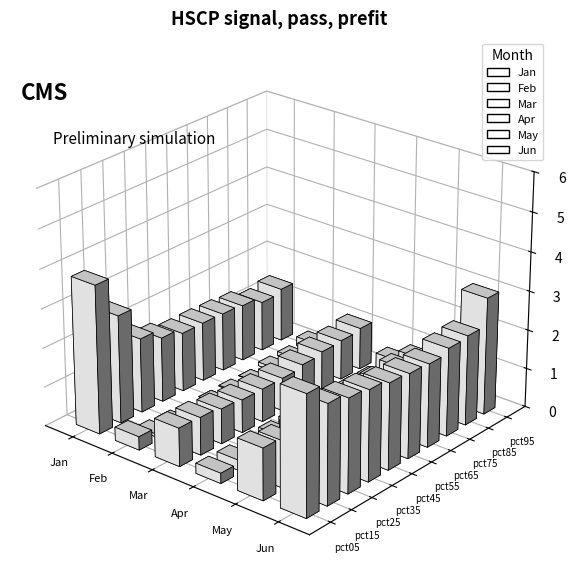

At which label does May reach its peak?

pct75